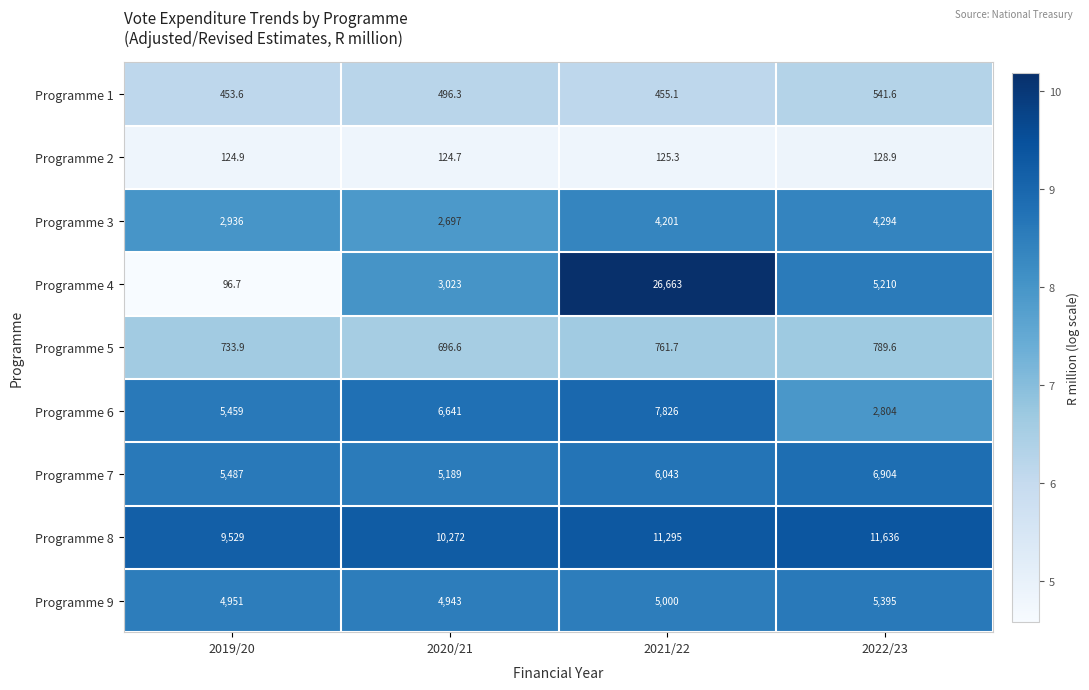

Which label corresponds to the smallest value in the chart?

2019/20